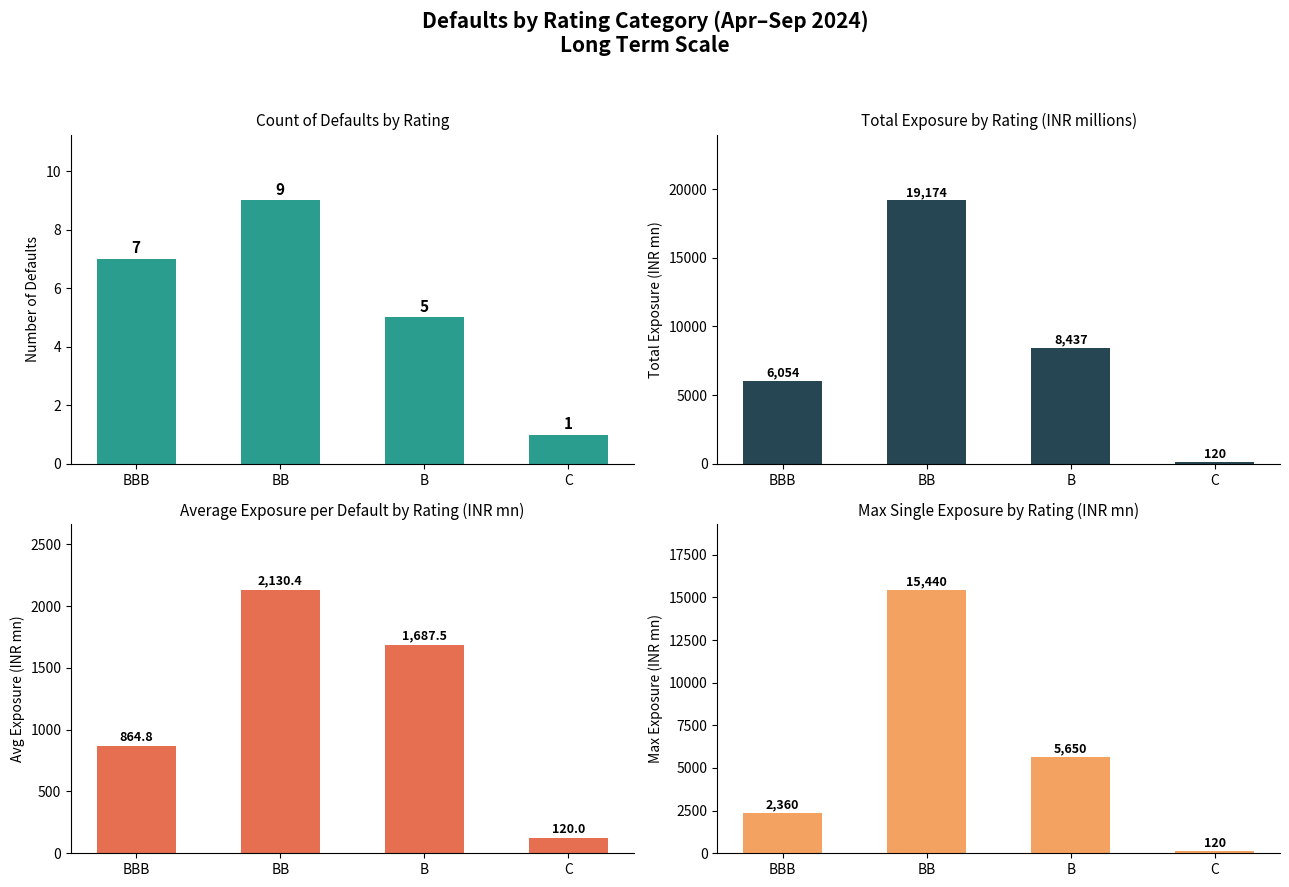

What is the lowest value of the Total Exposure series?

120.0